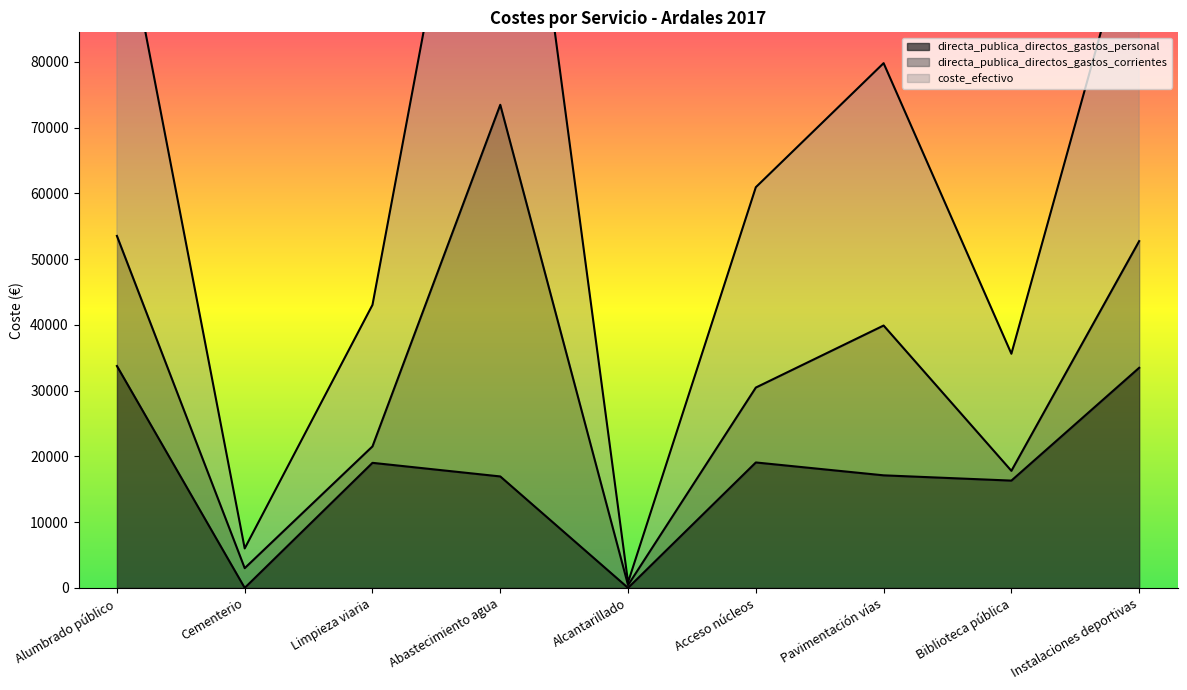

The value of directa_publica_directos_gastos_personal at Alumbrado público is 20046.8. True or false?

False